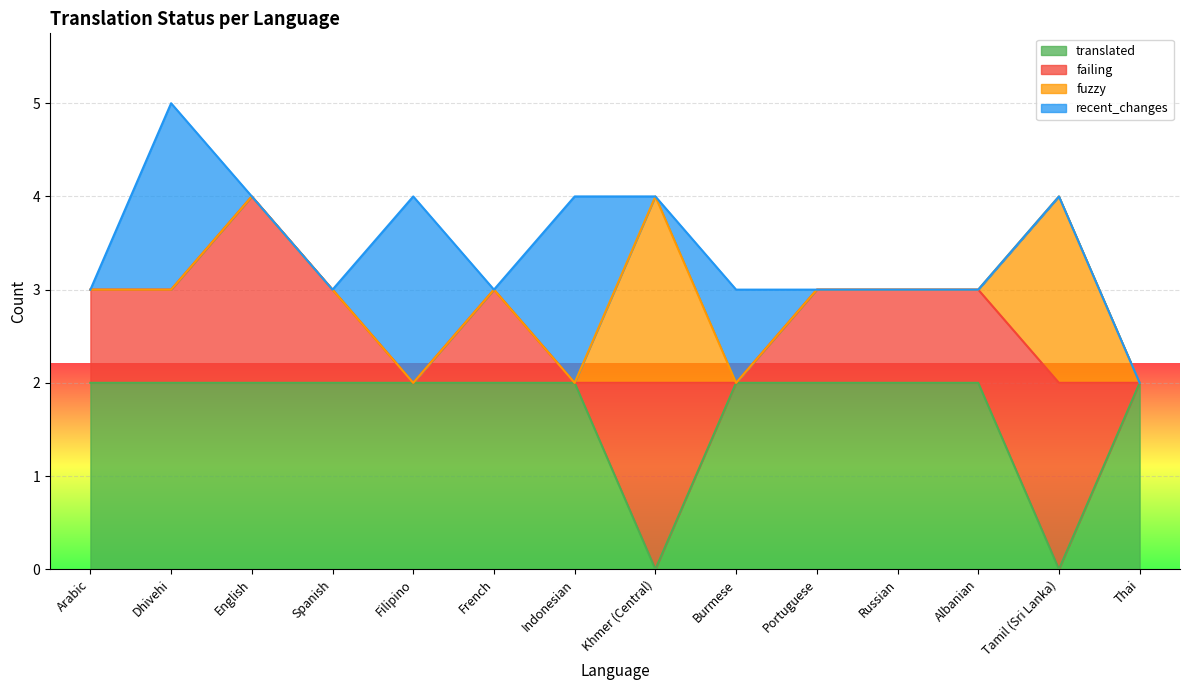

How many lines are shown in the chart?

4